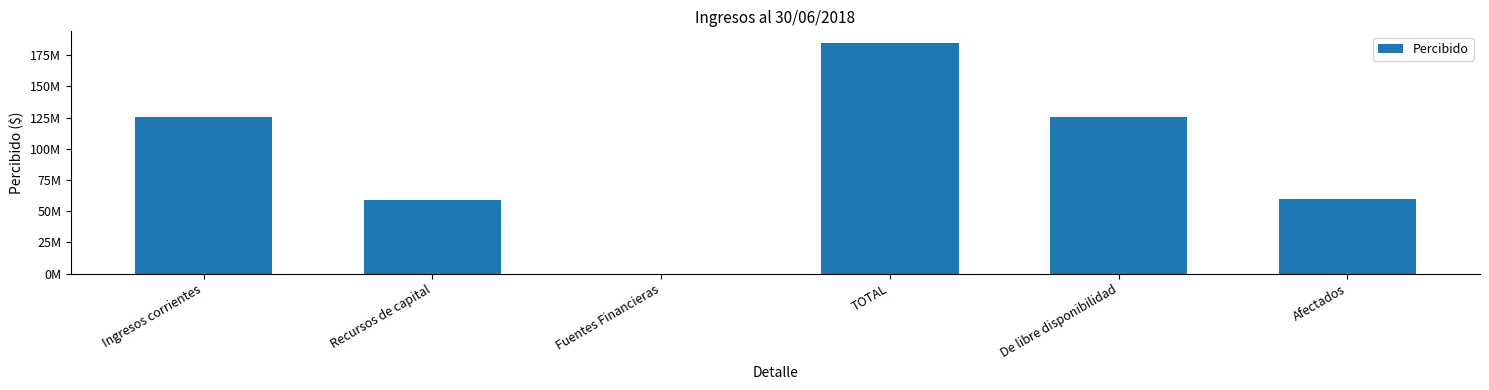

How many data points does each series have?

6